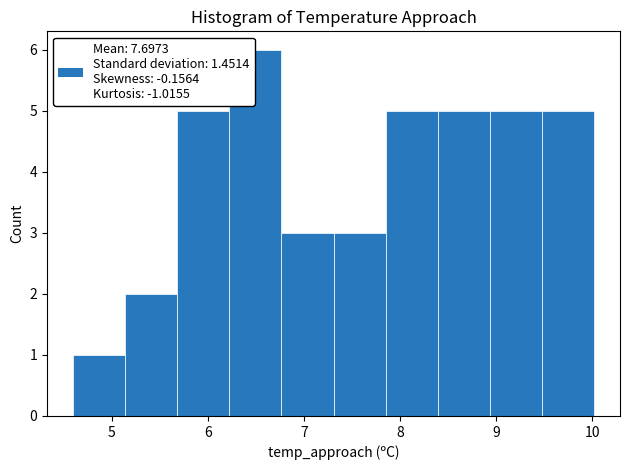

Reading left to right, transcribe this chart: for each bar, give the range it covers on the x-axis and its height. Neither the bar edges nor the heights are printed on the chart, so give them approximately, as read against the axes.

4.6 to 5.1: 1
5.1 to 5.7: 2
5.7 to 6.2: 5
6.2 to 6.8: 6
6.8 to 7.3: 3
7.3 to 7.9: 3
7.9 to 8.4: 5
8.4 to 8.9: 5
8.9 to 9.5: 5
9.5 to 10.0: 5